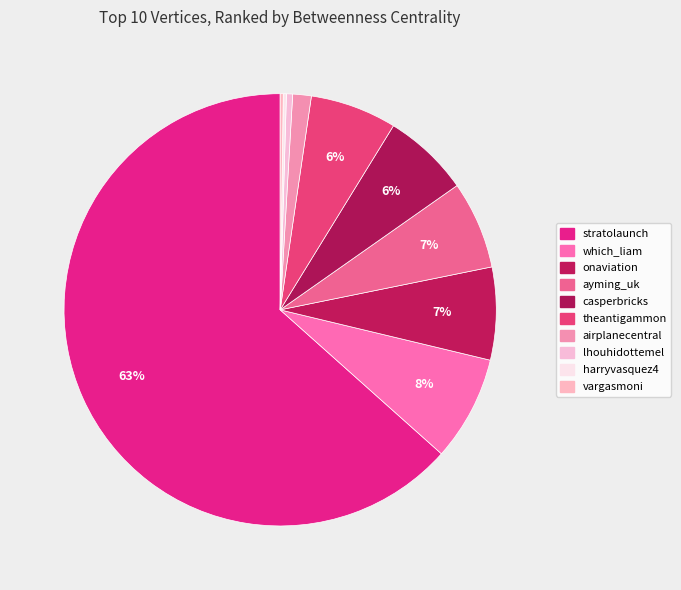

To the nearest percent, what percentage of the pie is onaviation?

7%